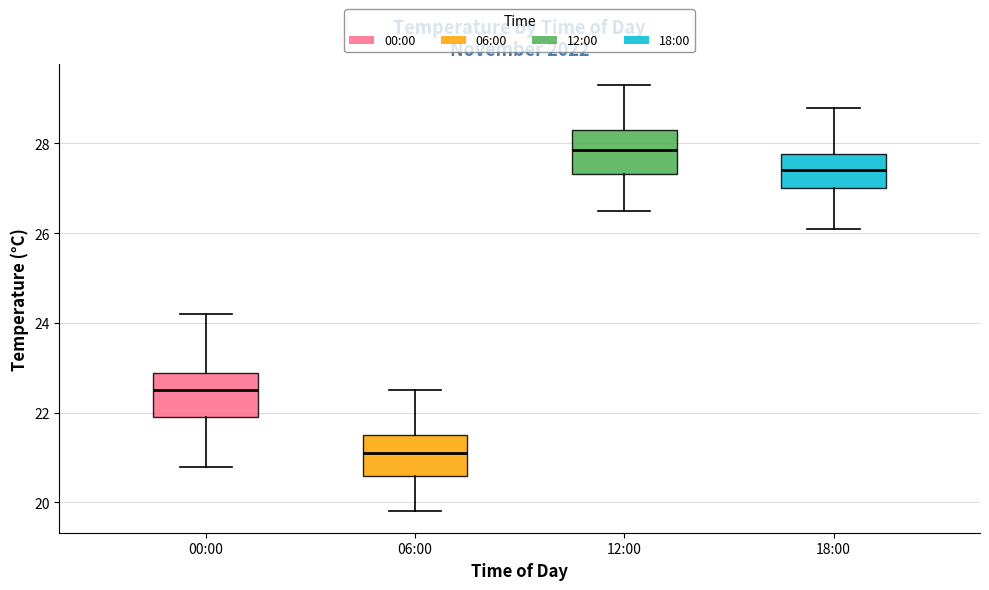

Where does the upper whisker of the box for 06:00 end on the y-axis? The values are not printed on the chart, so give them approximately, as read against the axis.

22.6